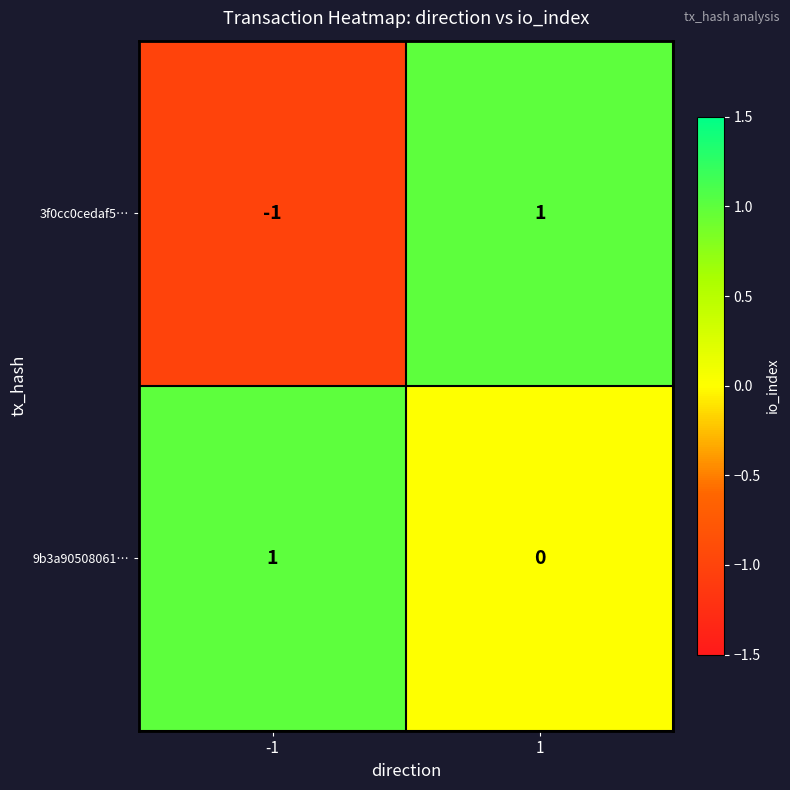

List the series in order of their overall mean, highest first.

9b3a90508061…, 3f0cc0cedaf5…